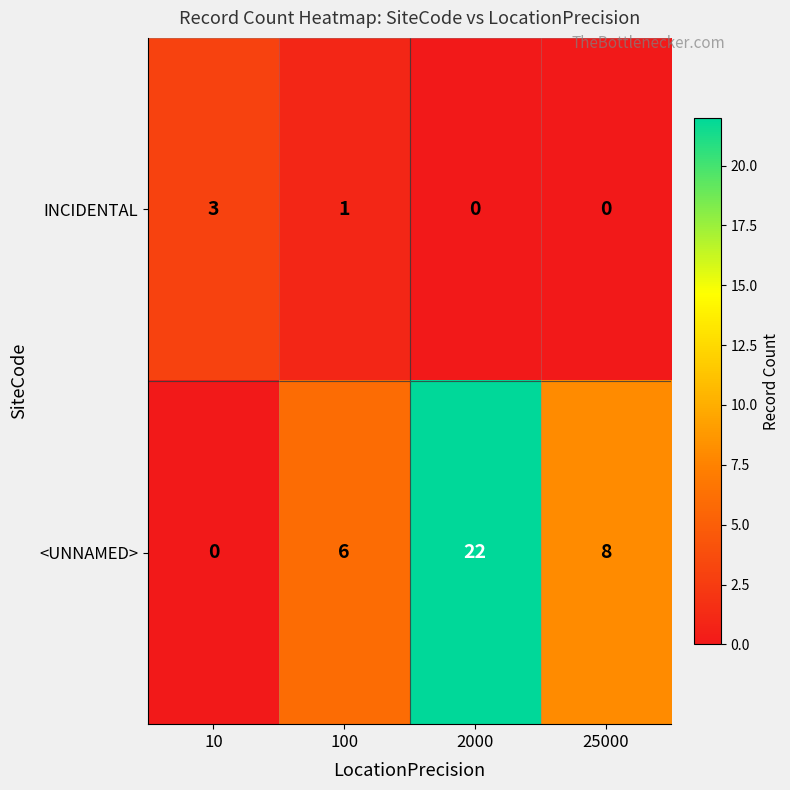

What is the spread (max minus min) of values at 100?

5